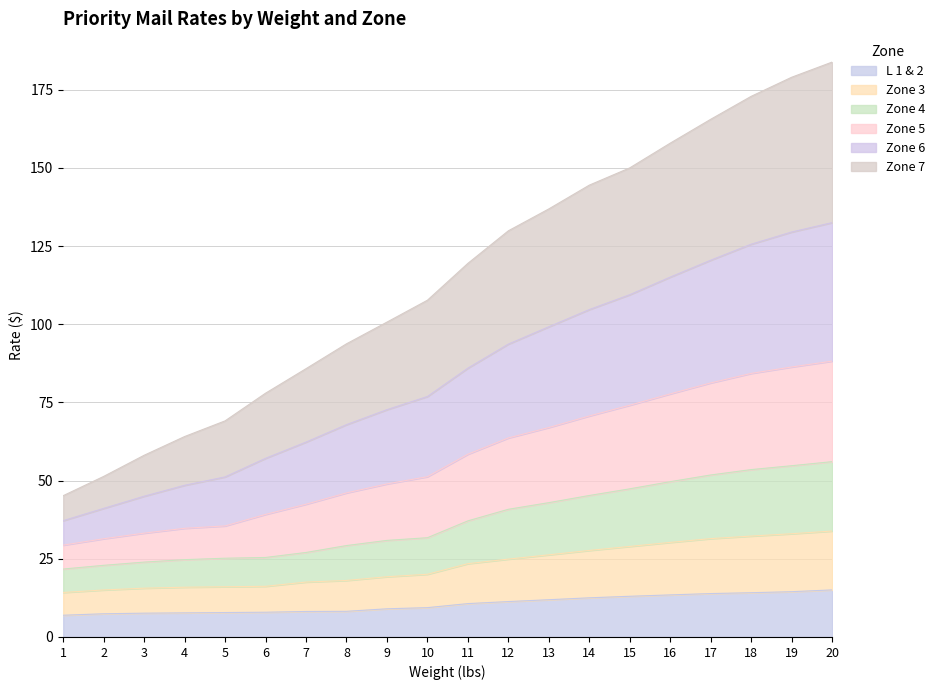

Which category has the lowest value in the Zone 5 series?

1